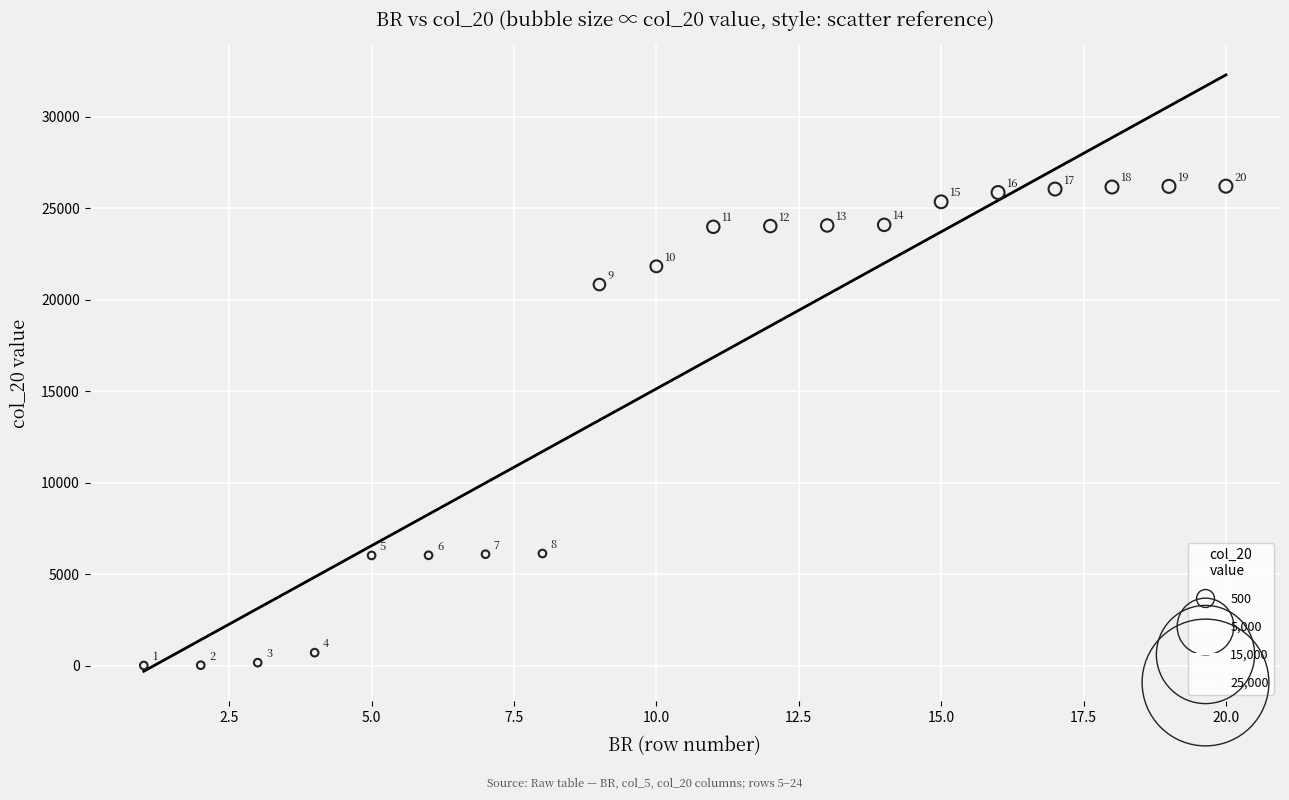

What is the range of X values (max minus min)?

19